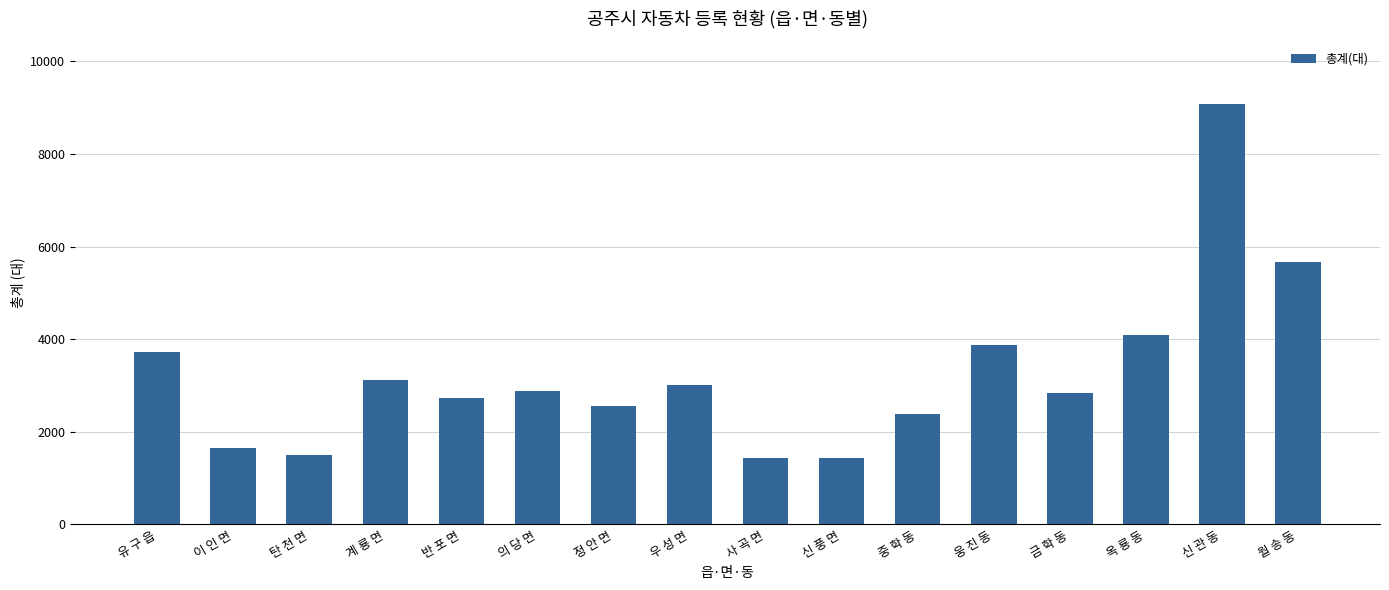

What is the difference between the maximum and minimum values?

7649